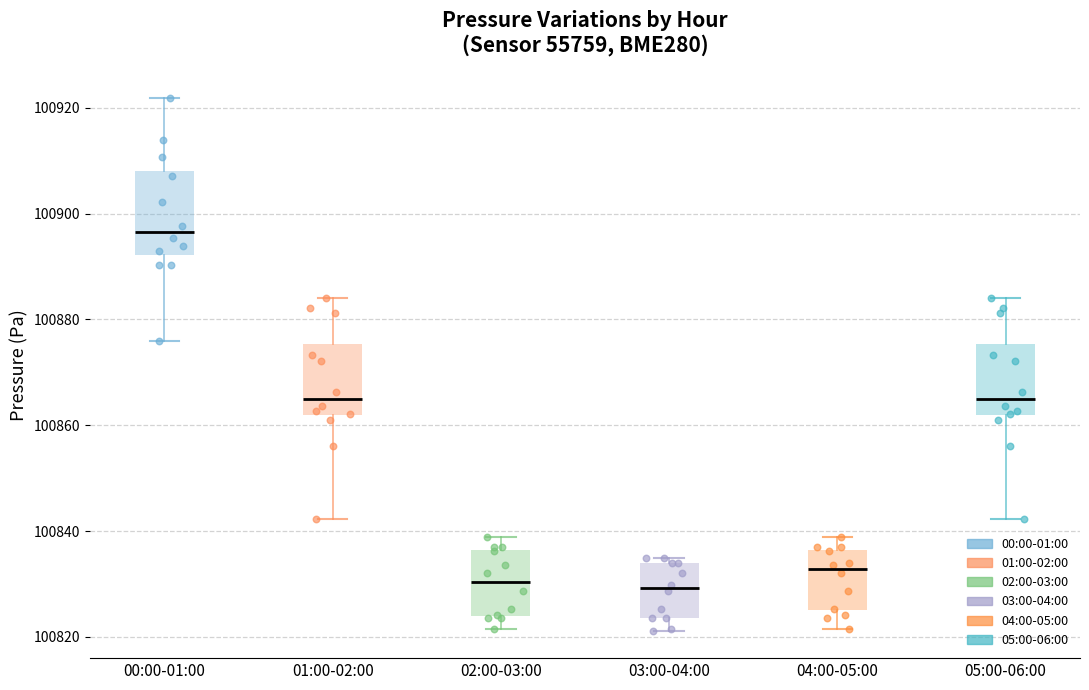

Reading left to right, transcribe this box plot: for each box, give where its median line is, the range the box spans, and where its two whiskers end, as read against the y-axis. The values are not printed on the chart, so give them approximately, as read against the axis.

00:00-01:00: median 100896, box 100892 to 100908, whiskers 100876 to 100922
01:00-02:00: median 100864, box 100862 to 100876, whiskers 100842 to 100884
02:00-03:00: median 100830, box 100824 to 100836, whiskers 100822 to 100838
03:00-04:00: median 100830, box 100824 to 100834, whiskers 100822 to 100834 (just above the box's upper edge)
04:00-05:00: median 100832, box 100826 to 100836, whiskers 100822 to 100838
05:00-06:00: median 100864, box 100862 to 100876, whiskers 100842 to 100884